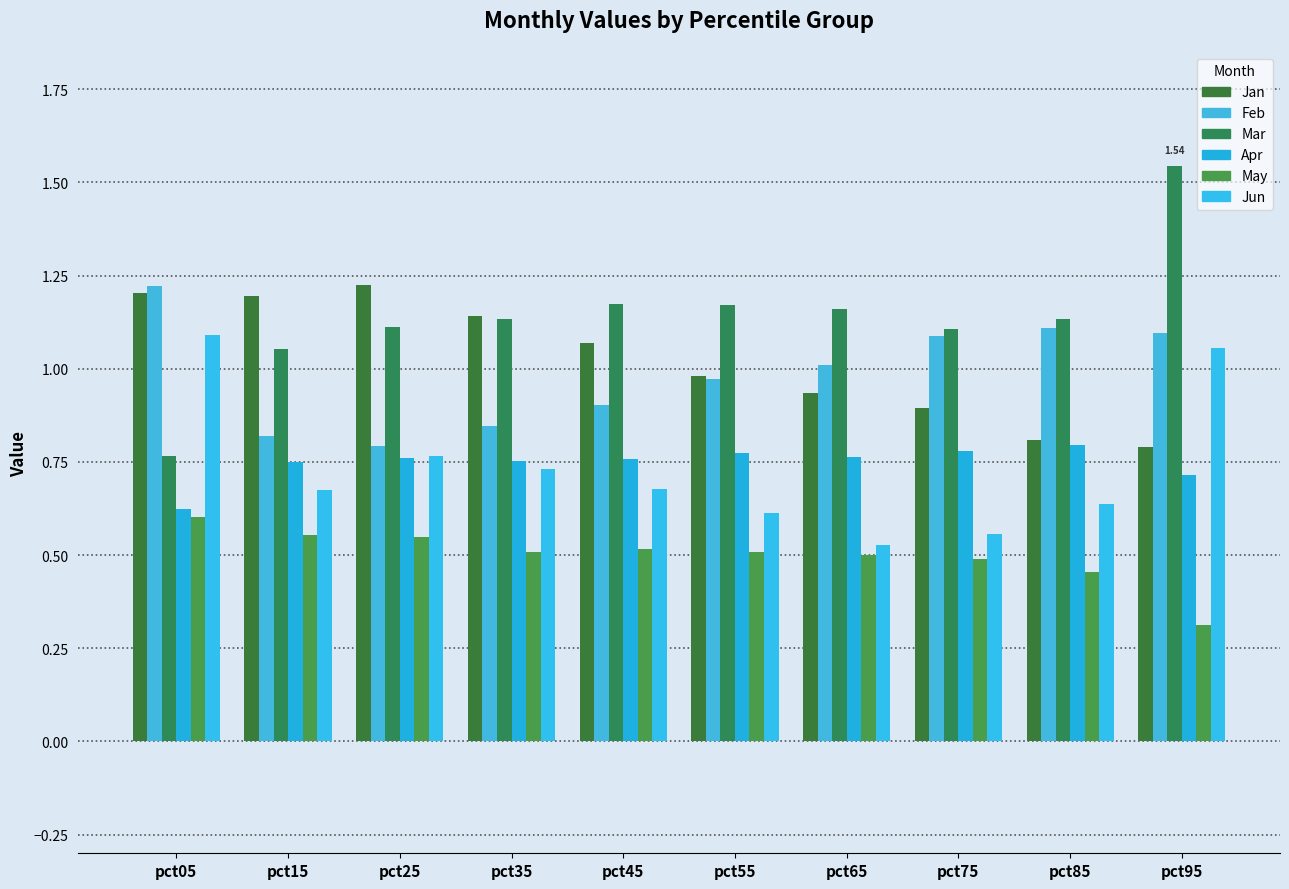

List the labels in order of Jan value, largest first.

pct25, pct05, pct15, pct35, pct45, pct55, pct65, pct75, pct85, pct95